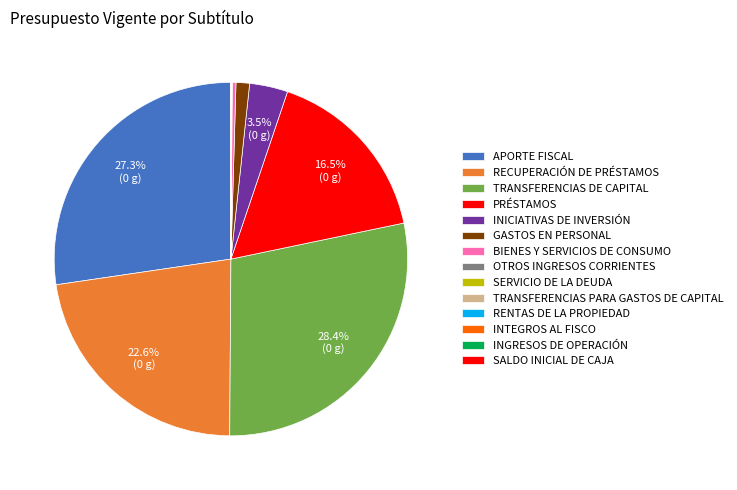

Rank the categories by value from highest to lowest.

TRANSFERENCIAS DE CAPITAL, APORTE FISCAL, RECUPERACIÓN DE PRÉSTAMOS, PRÉSTAMOS, INICIATIVAS DE INVERSIÓN, GASTOS EN PERSONAL, BIENES Y SERVICIOS DE CONSUMO, TRANSFERENCIAS PARA GASTOS DE CAPITAL, OTROS INGRESOS CORRIENTES, INTEGROS AL FISCO, SALDO INICIAL DE CAJA, RENTAS DE LA PROPIEDAD, INGRESOS DE OPERACIÓN, SERVICIO DE LA DEUDA